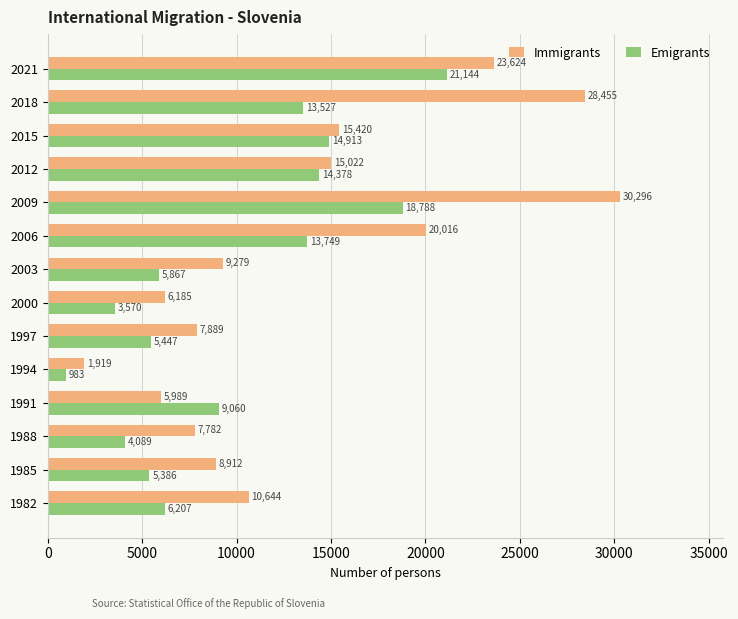

What value does the Emigrants series have at 1997?

5447